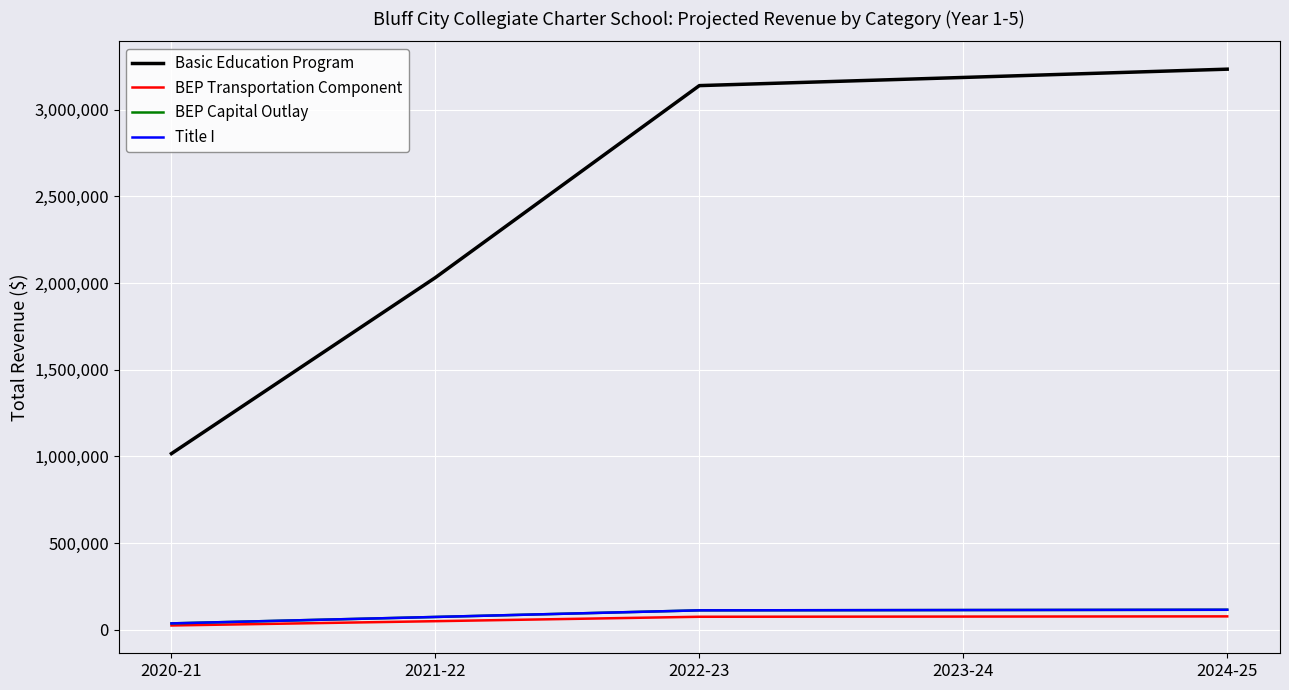

Does the chart display data point markers on the line(s)?

No